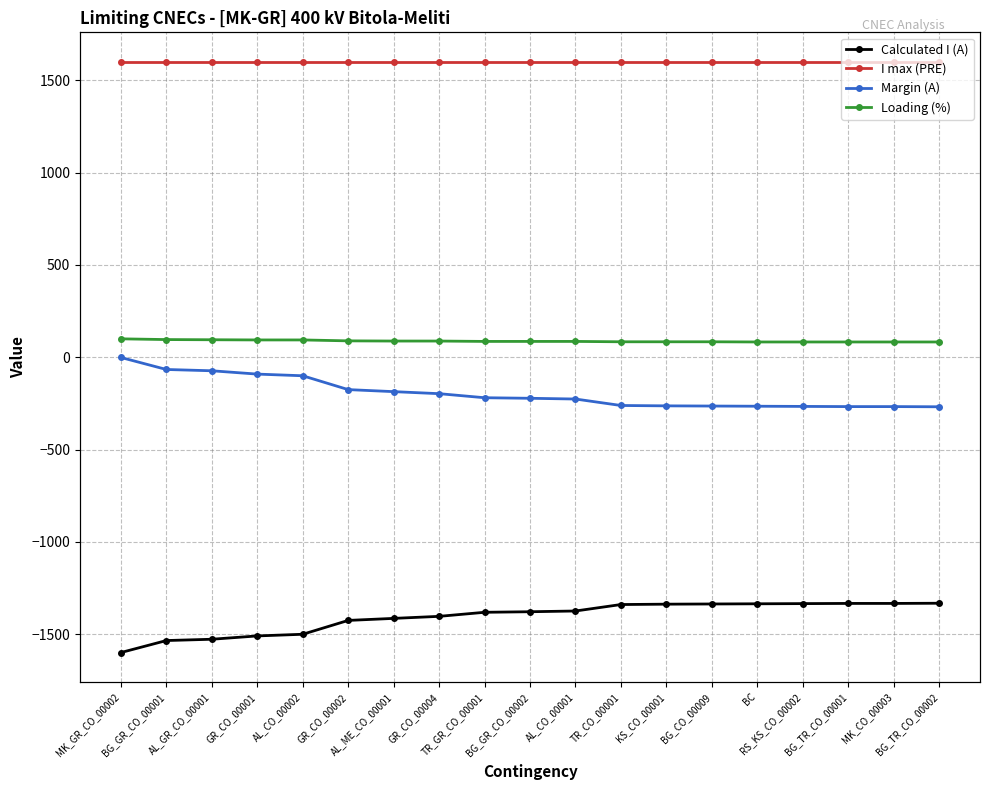

Is the value of I max (PRE) at AL_GR_CO_00001 greater than the value of Margin (A) at TR_CO_00001?

Yes